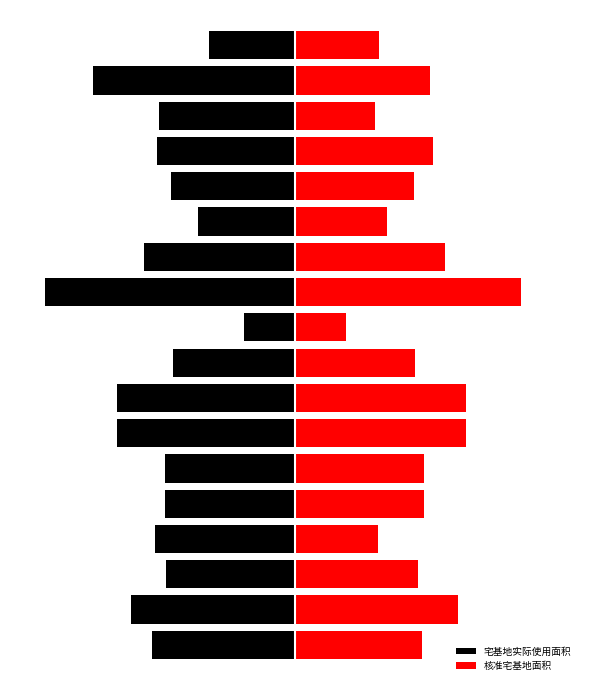

What is the difference between the 宅基地实际使用面积 values at 17 and 16?

203.6